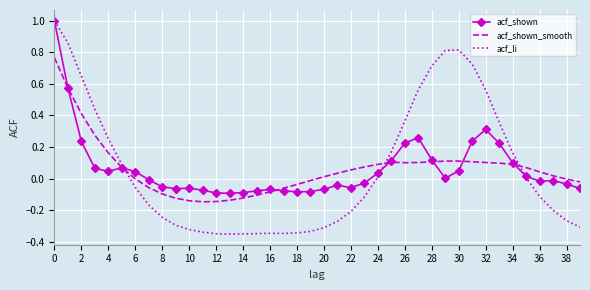

Which series has the largest range (max minus min)?

acf_li